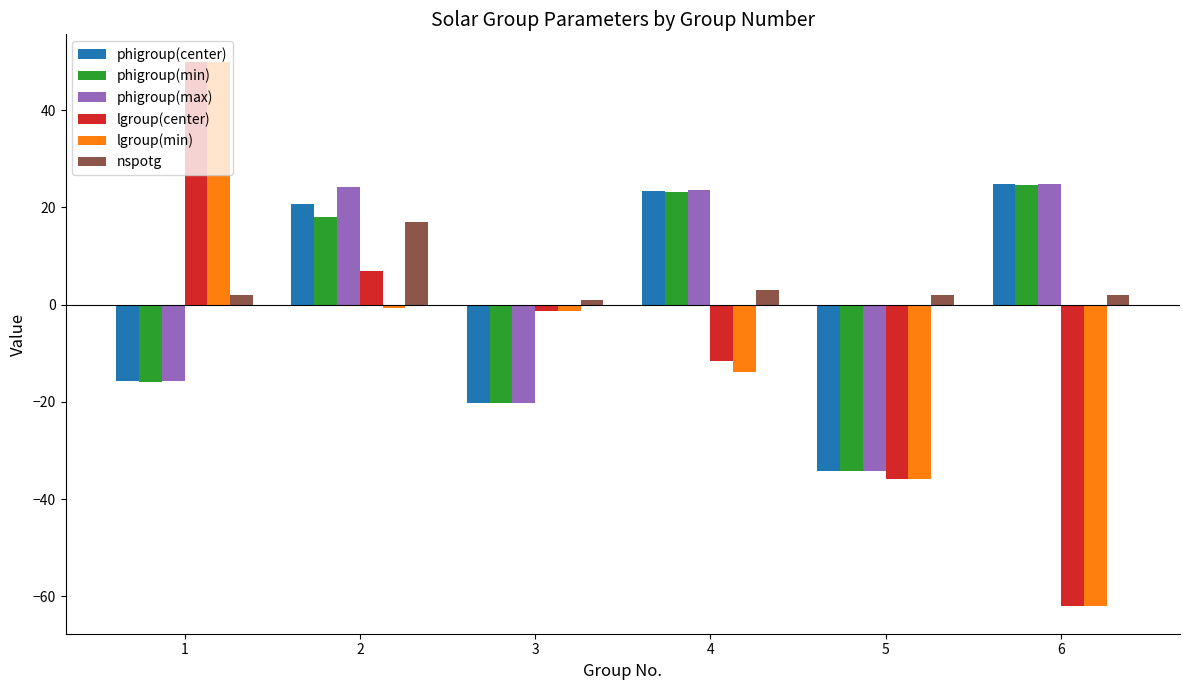

Which series has the largest range (max minus min)?

lgroup(center)